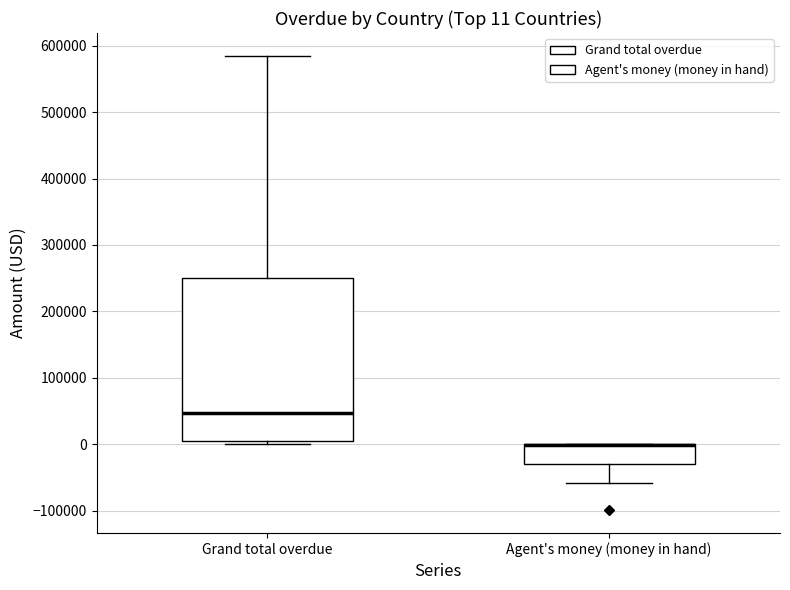

Which box is the tallest, from its lower edge to its upper edge?

Grand total overdue